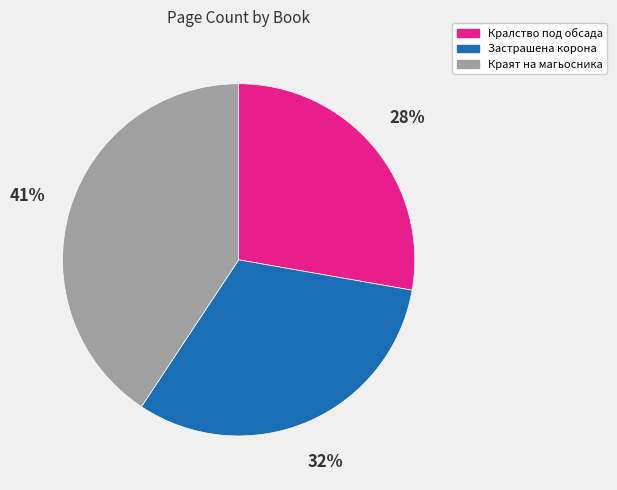

To the nearest percent, what is the combined percentage of Кралство под обсада and Застрашена корона?

59%